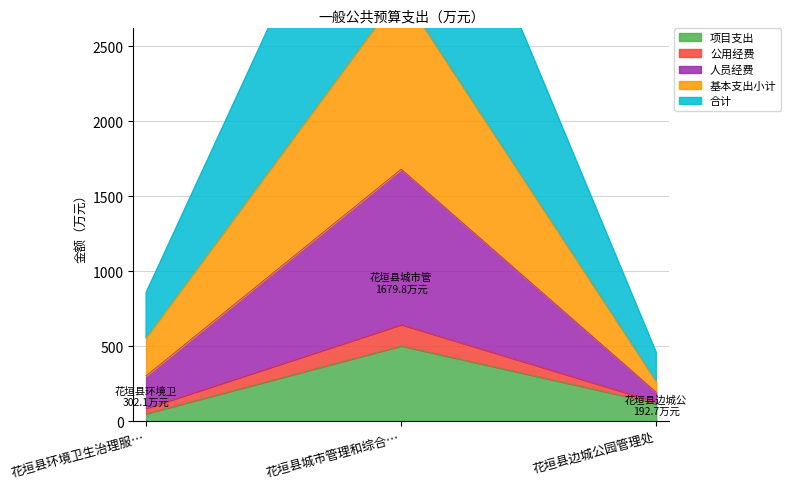

The 项目支出 series shows 501.9 at 花垣县城市管理和综合…. True or false?

True